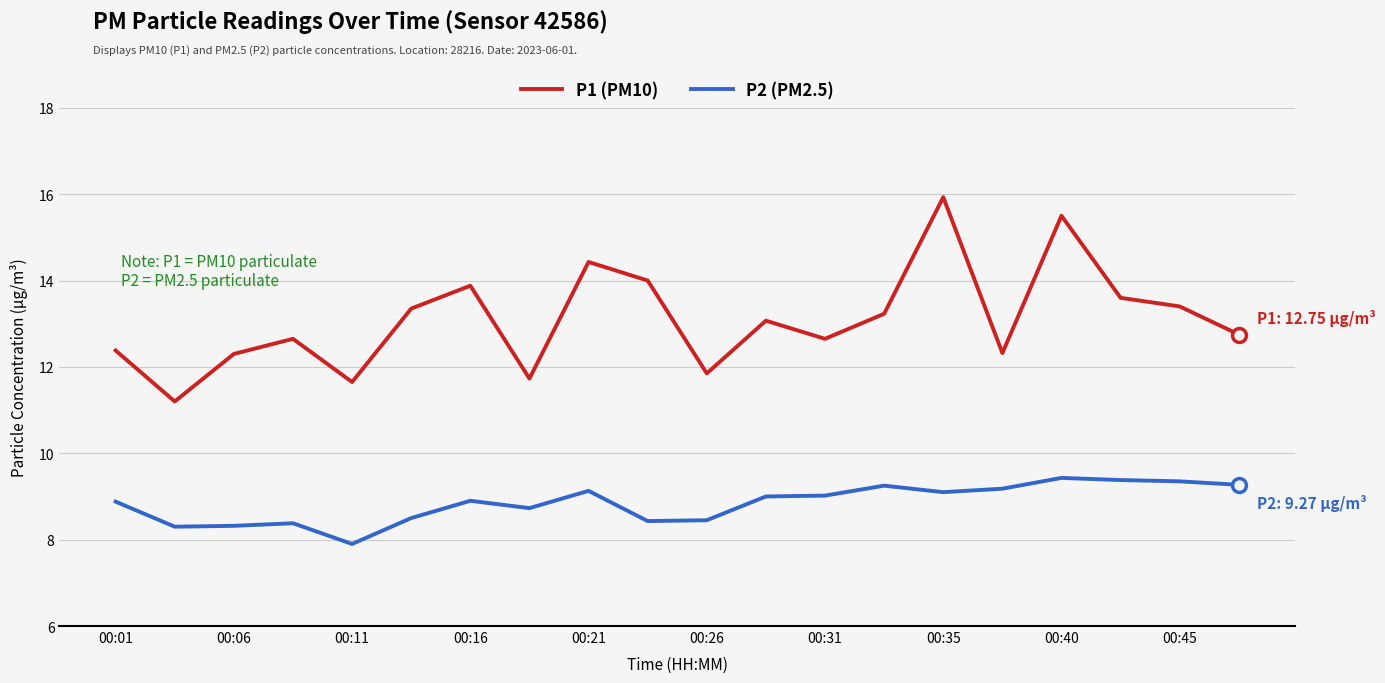

In P1 (PM10), how many points are higher than both neighbors (excluding endpoints)?

6